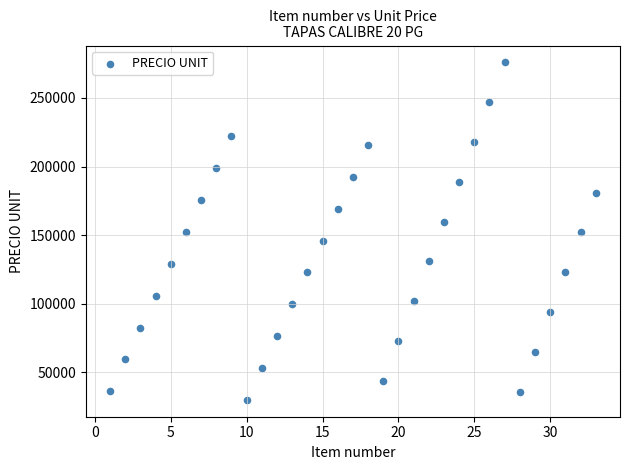

What is the range of Y values (max minus min)?

246242